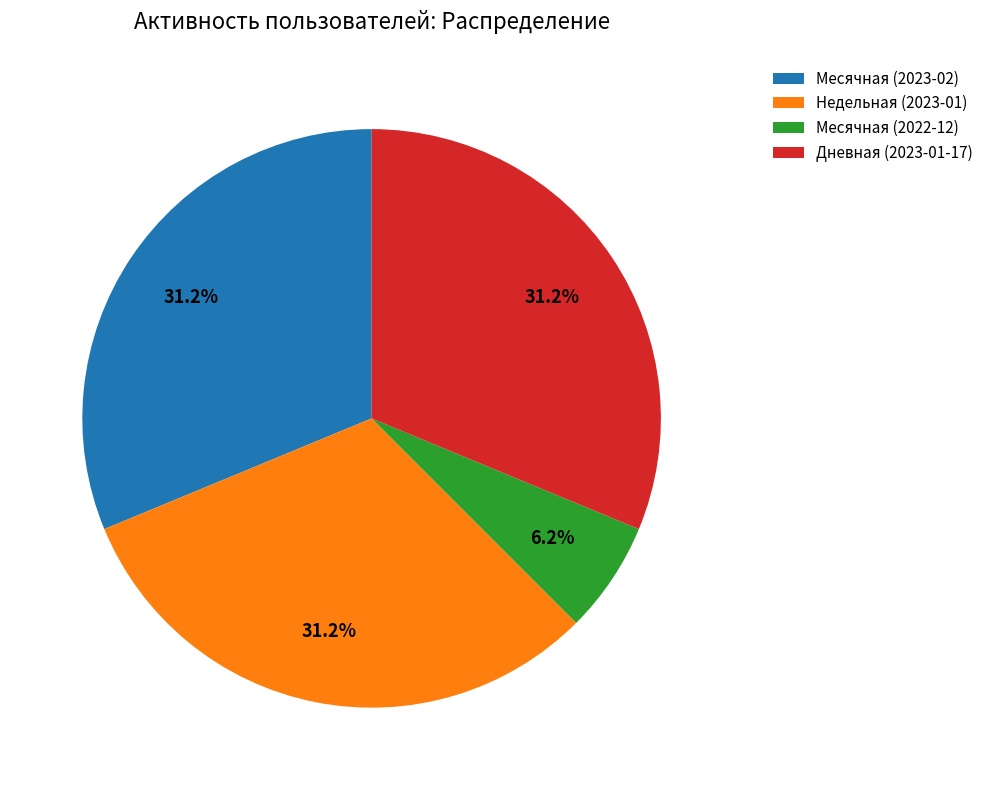

Is the sum of Месячная (2022-12) and Недельная (2023-01) greater than half?

No